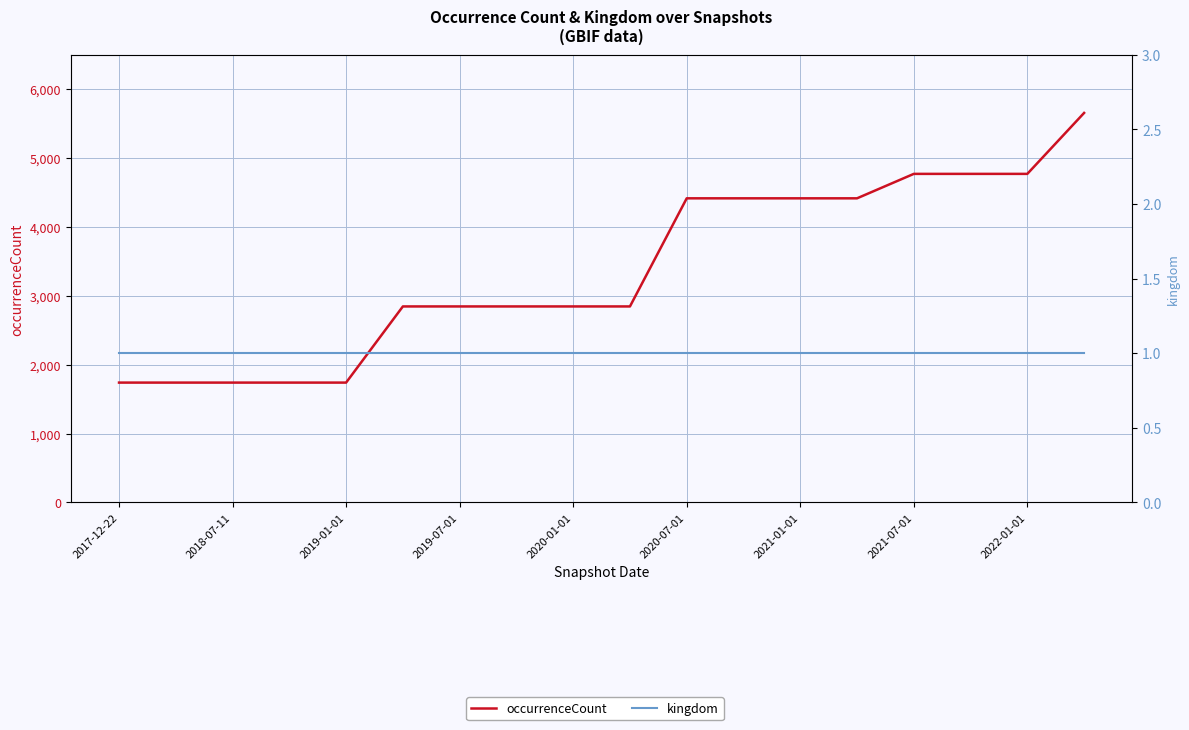

What is the sum of all kingdom values?

18